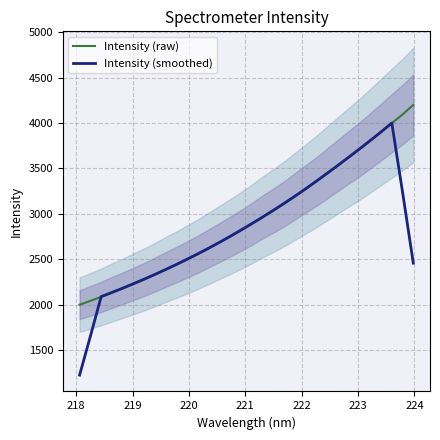

What is the maximum value for Intensity (raw)?

4198.7